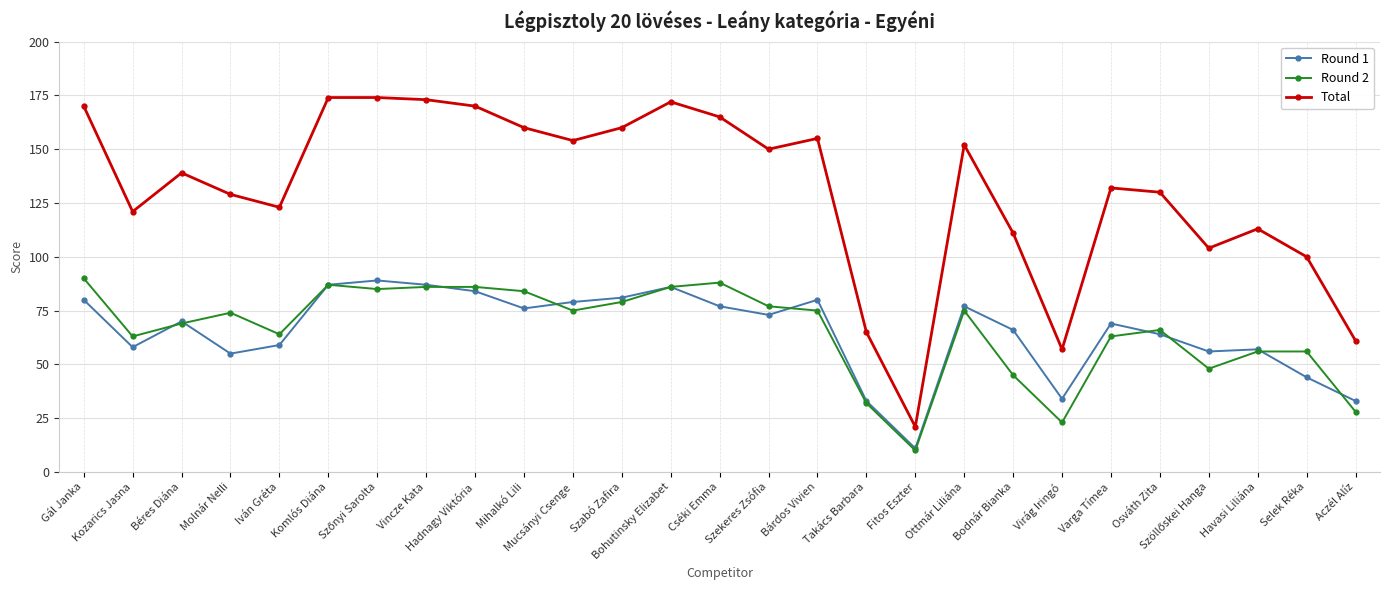

What is the label of the 23rd point from the right?

Iván Gréta